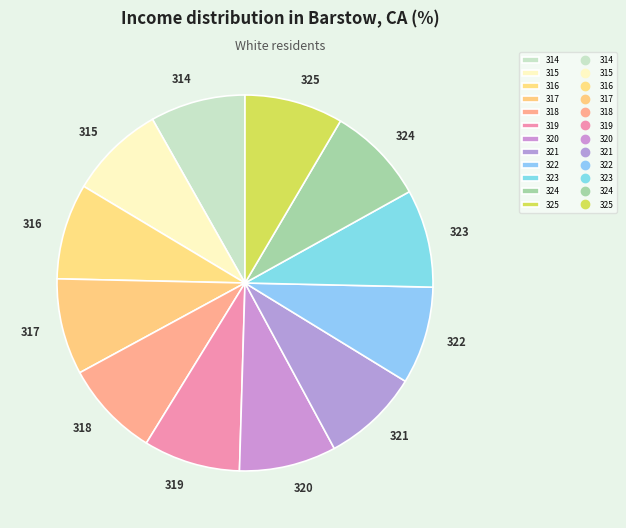

How many slices are in this pie chart?

12